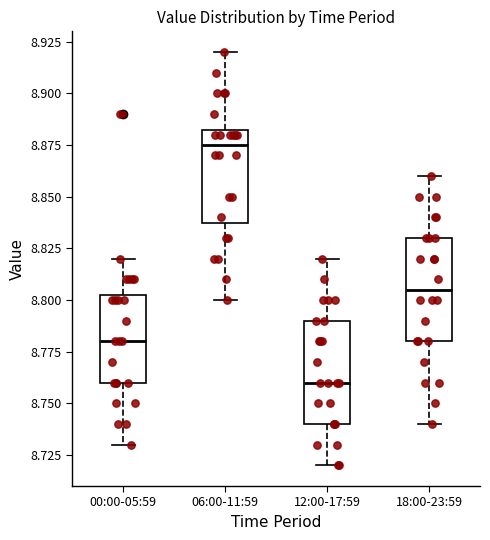

Where does the lower whisker of the box for 18:00-23:59 end on the y-axis? The values are not printed on the chart, so give them approximately, as read against the axis.

8.740